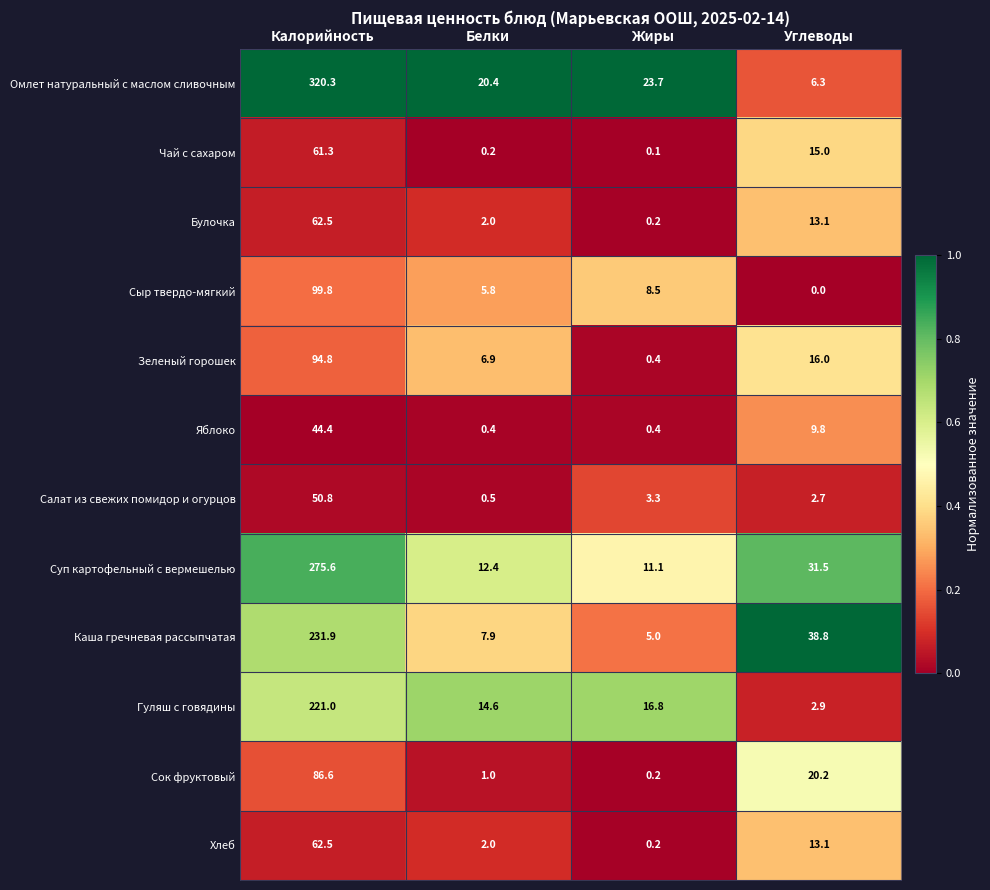

Is it true that Чай с сахаром equals 15.0 at Углеводы?

True